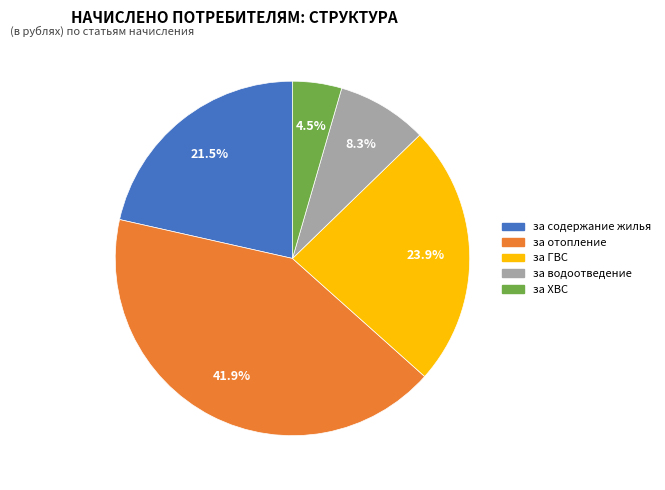

How many segments does this pie chart have?

5